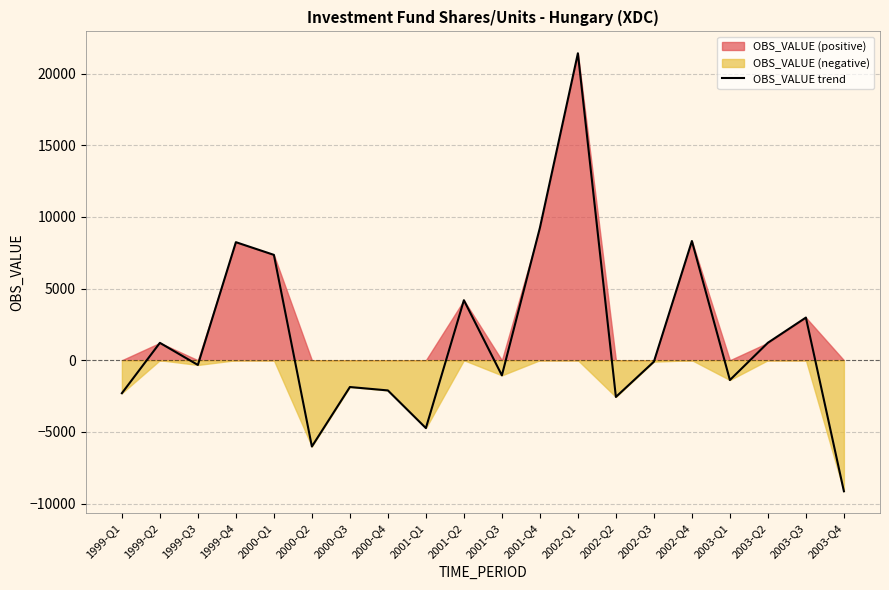

How many points are higher than both their immediate neighbors (excluding endpoints)?

7